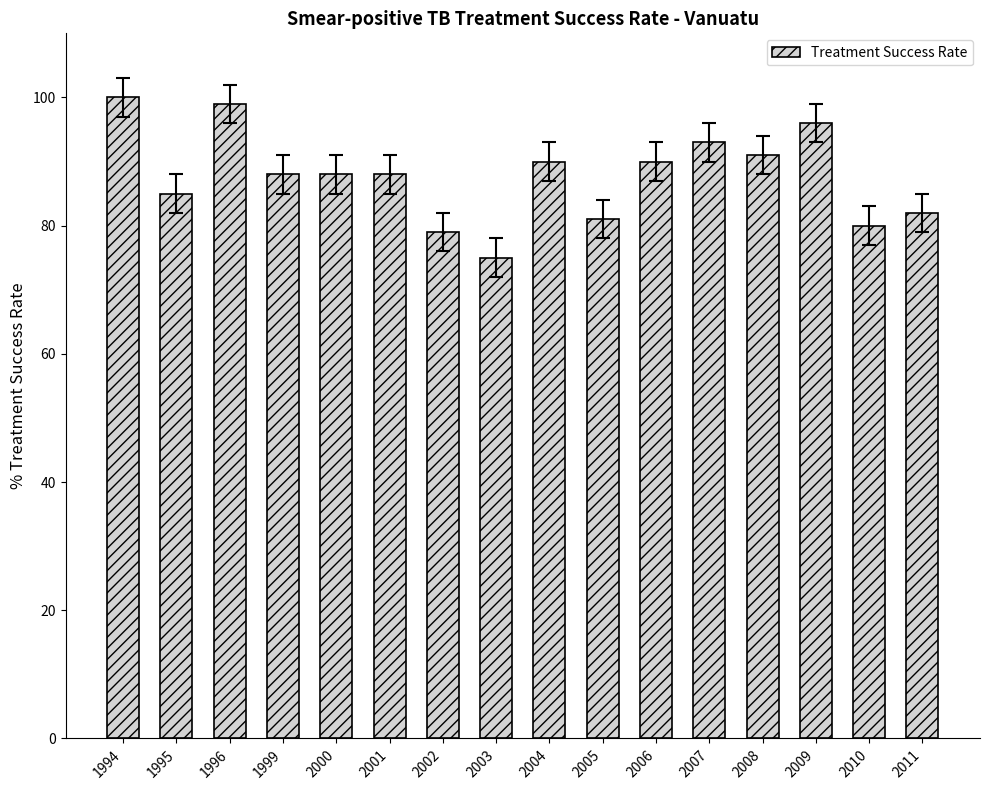

Reading left to right, what are all the values shown in this chart?

100	85	99	88	88	88	79	75	90	81	90	93	91	96	80	82